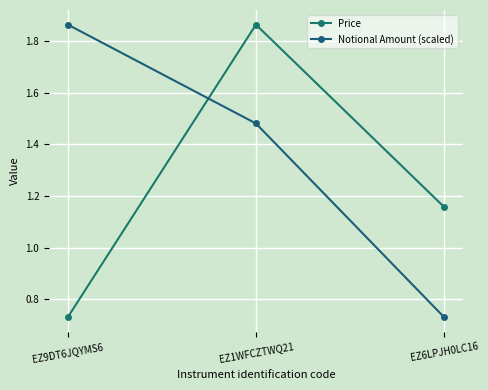

What is the sum of the Notional Amount (scaled) values at EZ1WFCZTWQ21 and EZ9DT6JQYMS6?

3.3